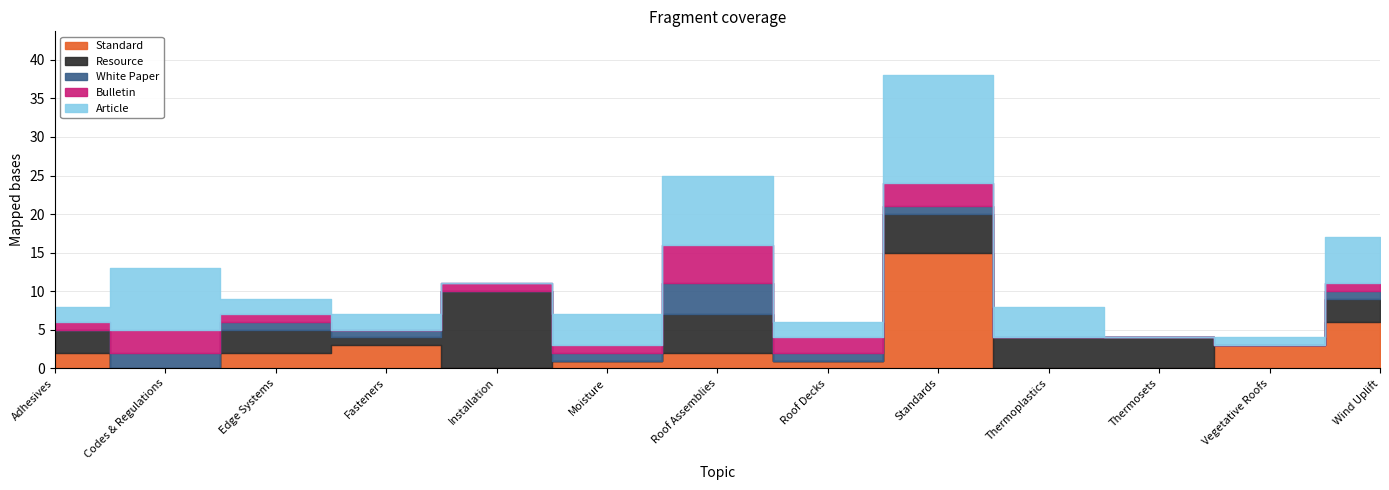

What is the sum of the White Paper values at Thermosets and Roof Assemblies?

4